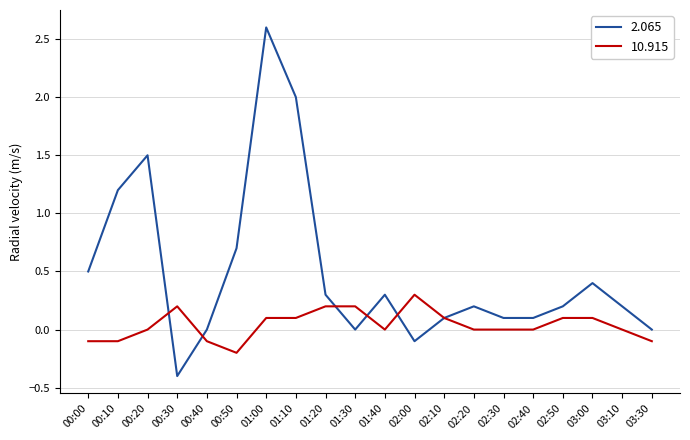

At which label is 2.065 closest to 1?

00:10